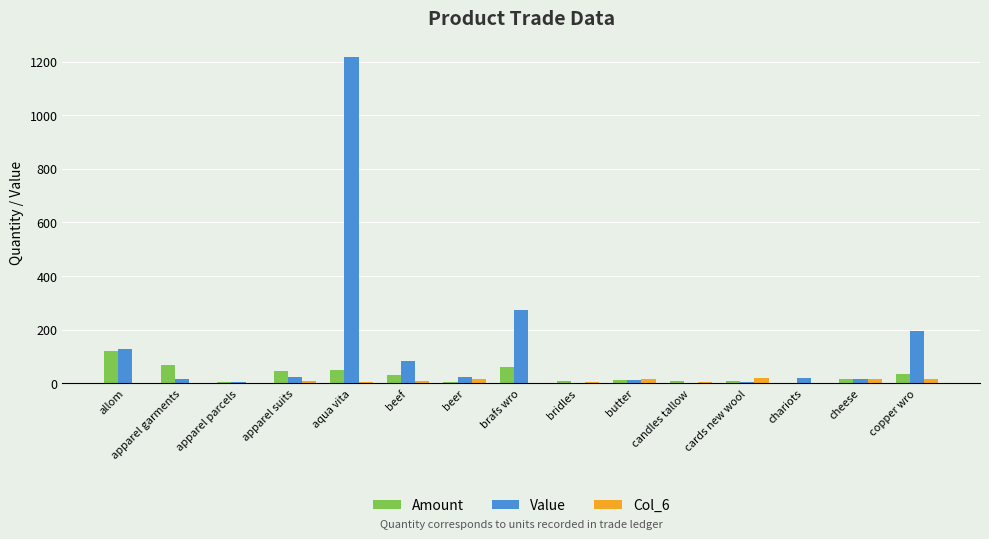

Does the chart contain stacked bars?

No